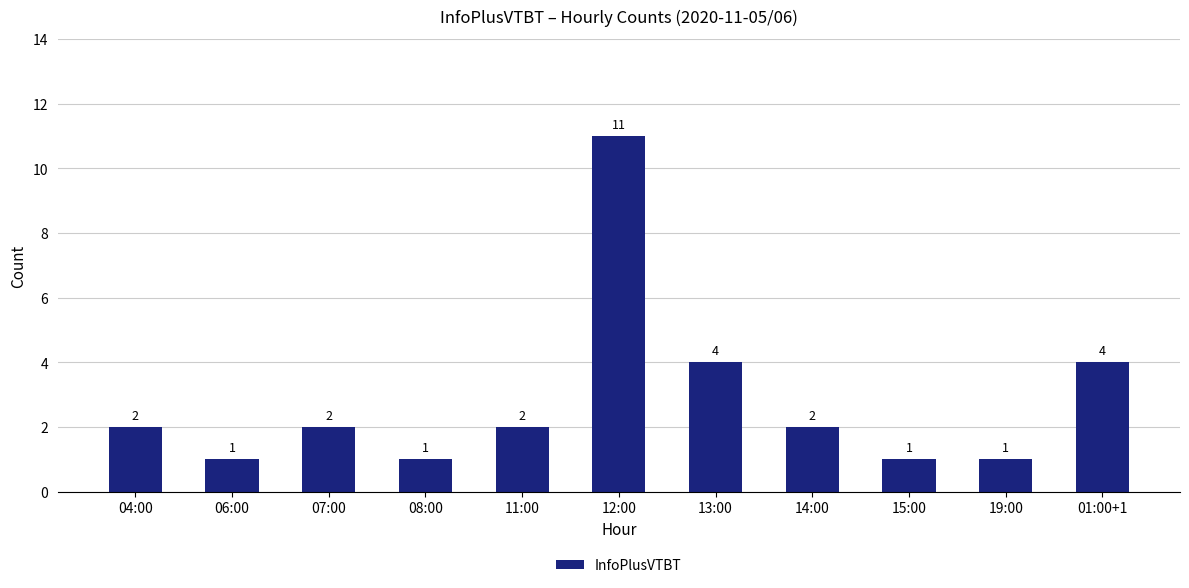

What is the maximum value shown in the chart?

11